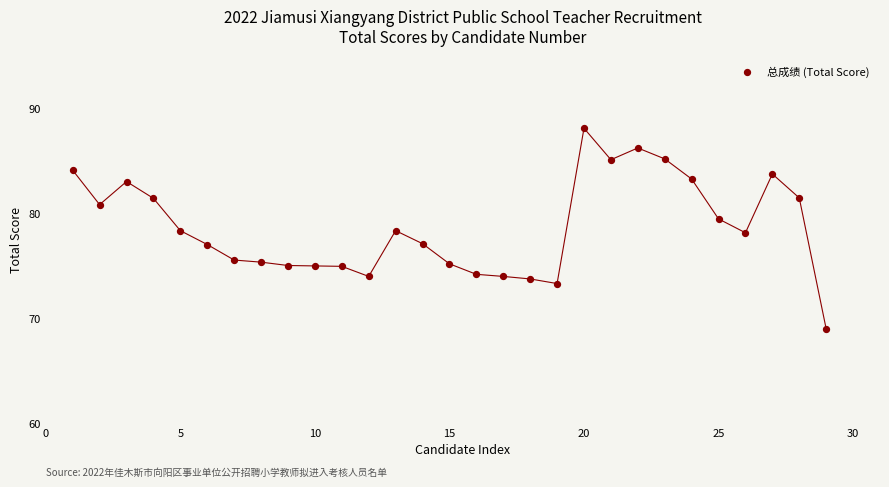

What is the range of X values (max minus min)?

28.0